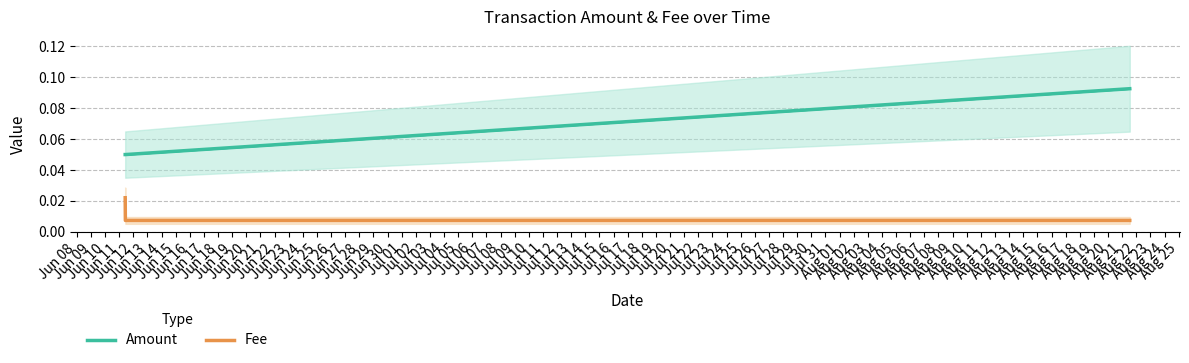

Which series has the largest total across all categories?

Amount